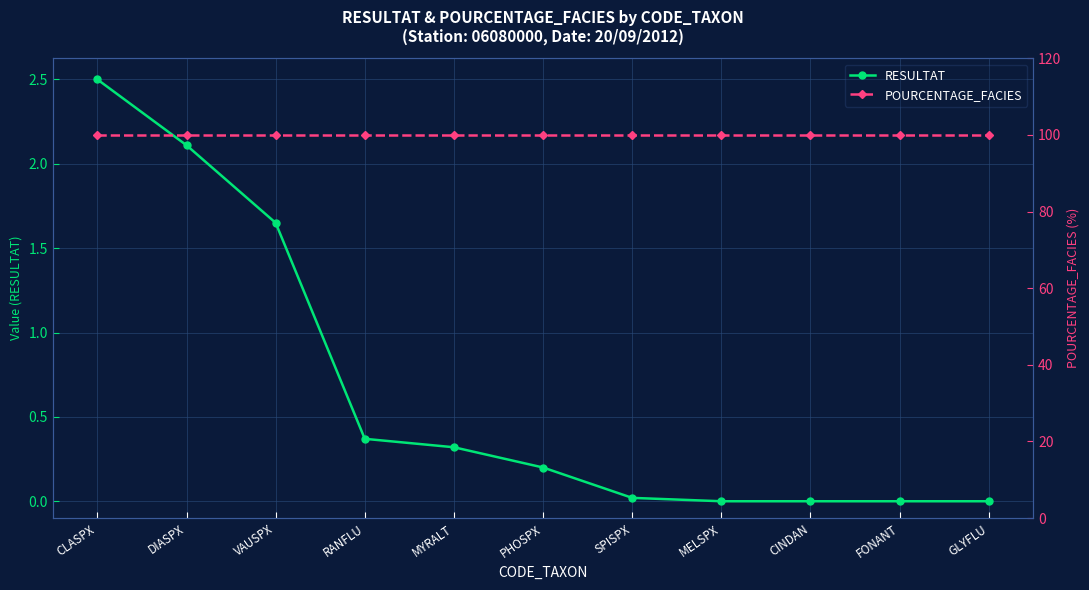

What is the label of the 6th point from the right?

PHOSPX